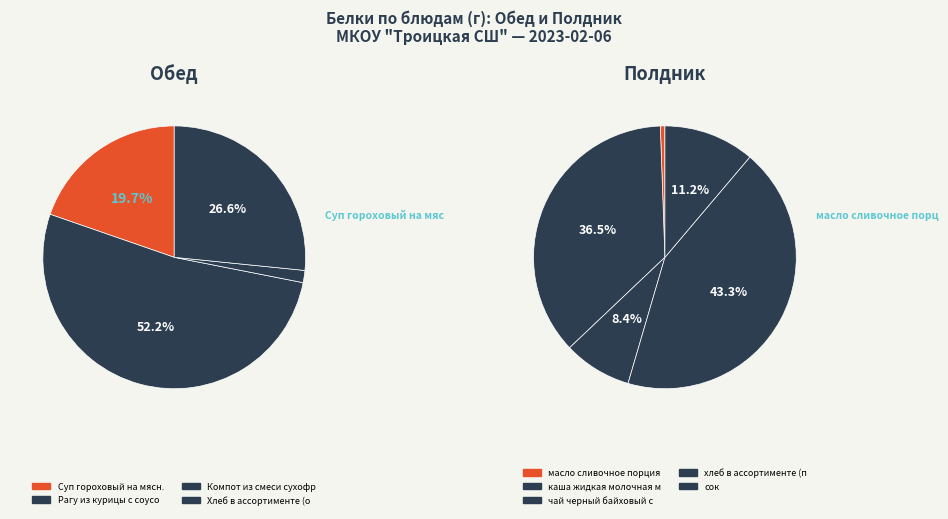

Is the sum of Рагу из курицы с соусом and чай черный байховый с сахаром greater than half?

No